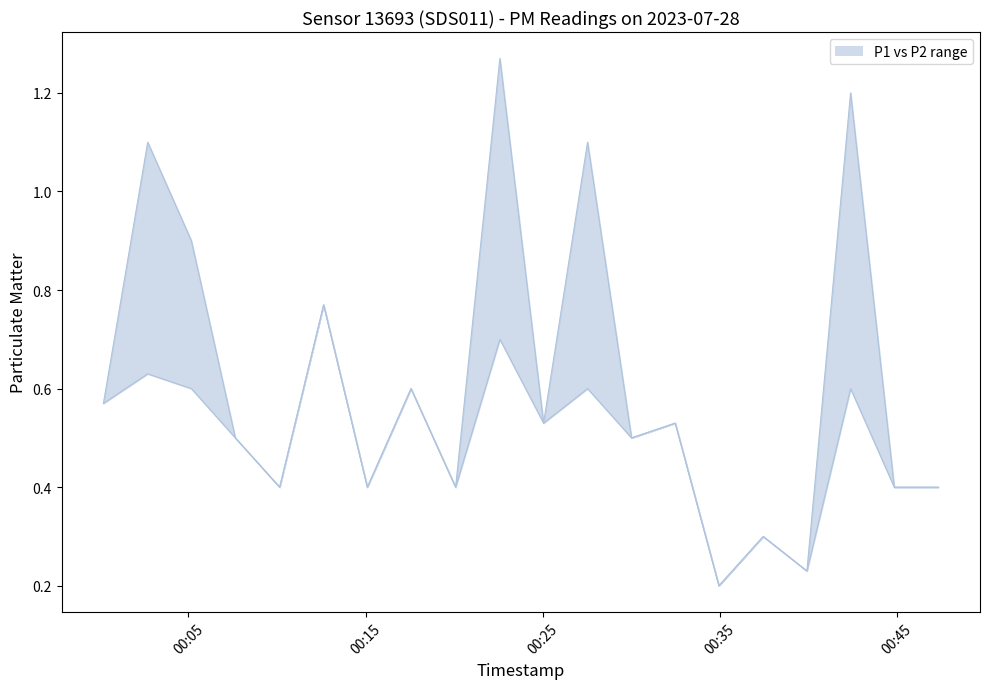

Reading left to right, what are all the values shown in this chart?

P1 upper: 0.6	1.1	0.9	0.5	0.4	0.8	0.4	0.6	0.4	1.3	0.5	1.1	0.5	0.5	0.2	0.3	0.2	1.2	0.4	0.4
P2 lower: 0.6	0.6	0.6	0.5	0.4	0.8	0.4	0.6	0.4	0.7	0.5	0.6	0.5	0.5	0.2	0.3	0.2	0.6	0.4	0.4